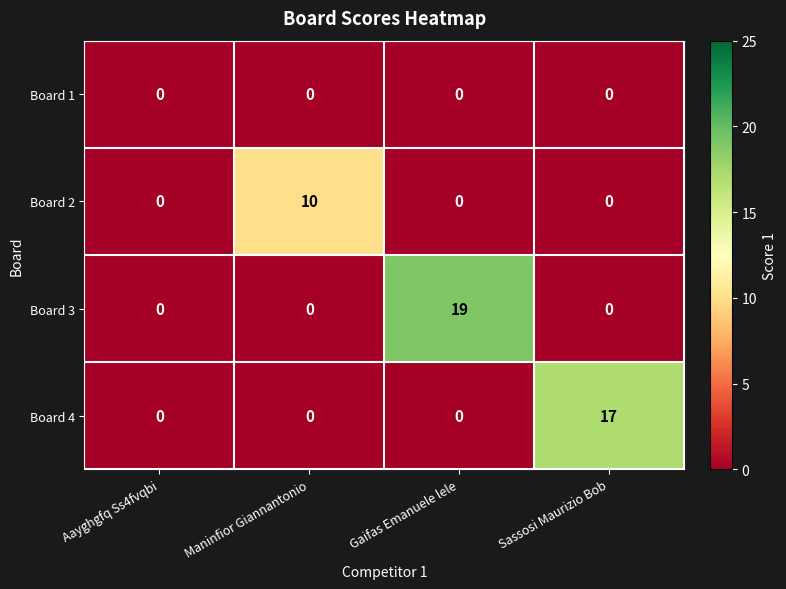

Is it true that Board 3 equals -12 at Aayghgfq Ss4fvqbi?

False